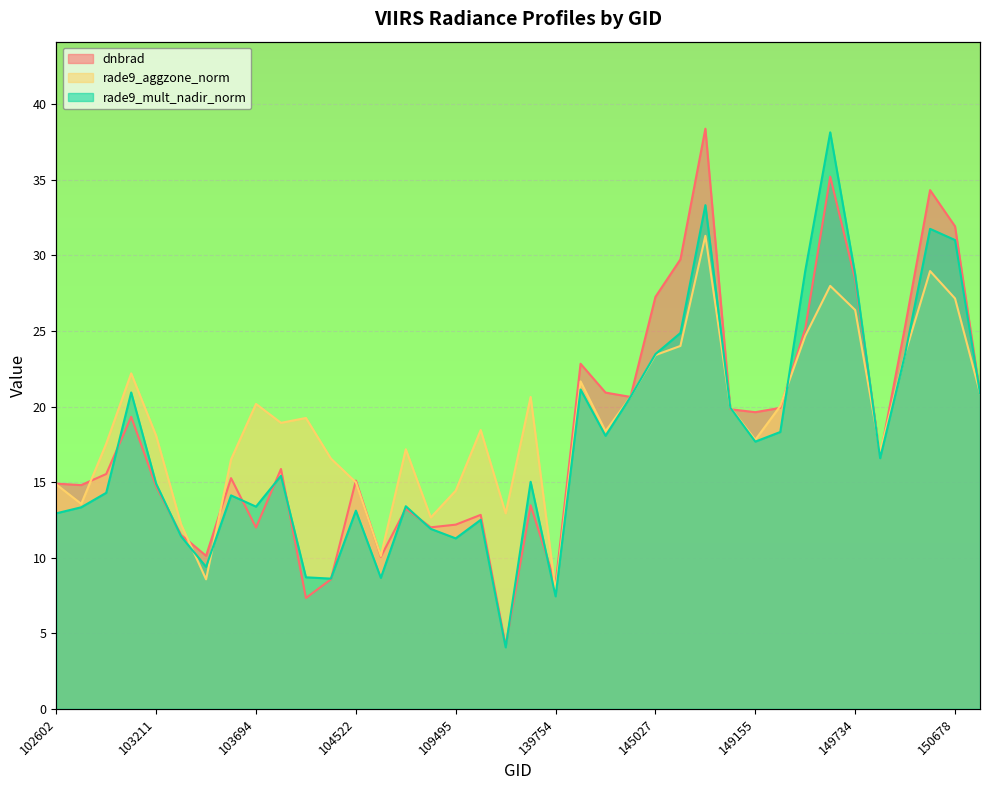

Which series has the largest range (max minus min)?

dnbrad